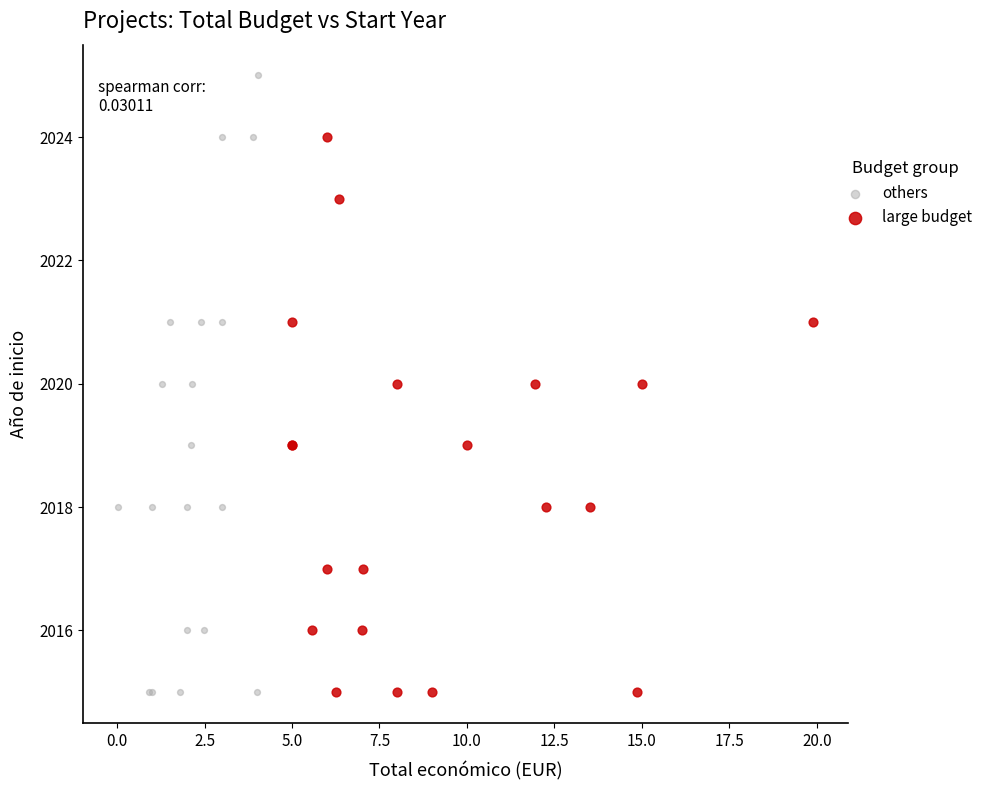

What are all the series names shown in the legend?

others, large budget